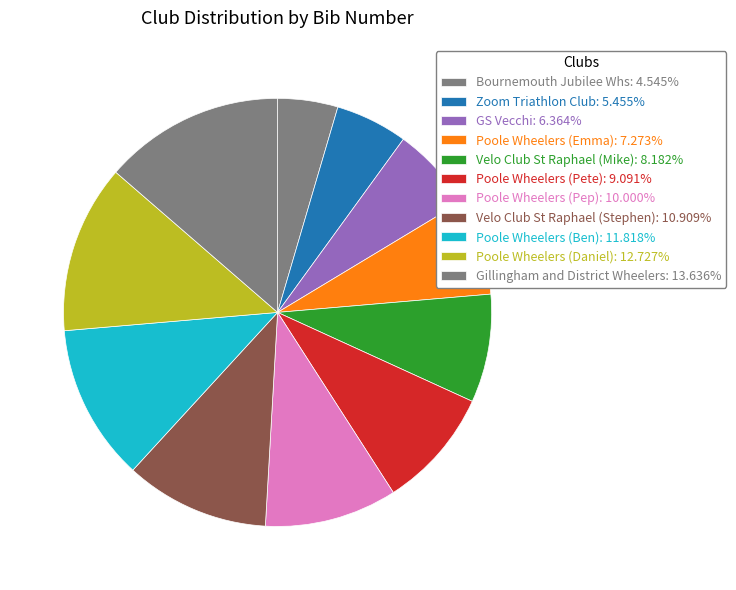

Count the number of slices in the pie.

11